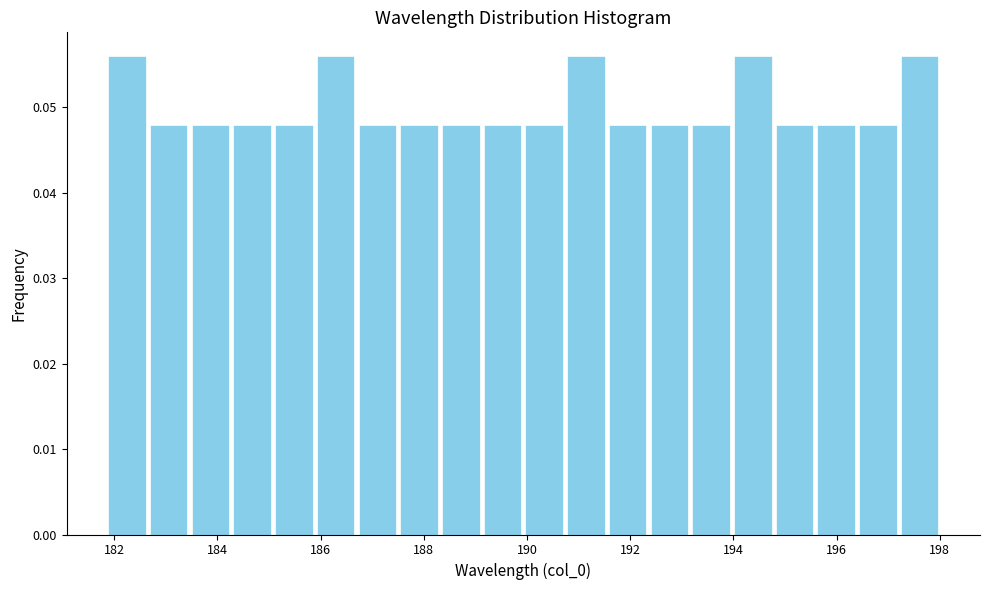

Reading left to right, transcribe this chart: for each bar, give the range it covers on the x-axis and its height. Neither the bar edges nor the heights are printed on the chart, so give them approximately, as read against the axes.

181.8 to 182.6: 0.056
182.6 to 183.4: 0.048
183.4 to 184.2: 0.048
184.2 to 185.0: 0.048
185.0 to 185.8: 0.048
185.8 to 186.6: 0.056
186.6 to 187.6: 0.048
187.6 to 188.4: 0.048
188.4 to 189.2: 0.048
189.2 to 190.0: 0.048
190.0 to 190.8: 0.048
190.8 to 191.6: 0.056
191.6 to 192.4: 0.048
192.4 to 193.2: 0.048
193.2 to 194.0: 0.048
194.0 to 194.8: 0.056
194.8 to 195.6: 0.048
195.6 to 196.4: 0.048
196.4 to 197.2: 0.048
197.2 to 198.0: 0.056